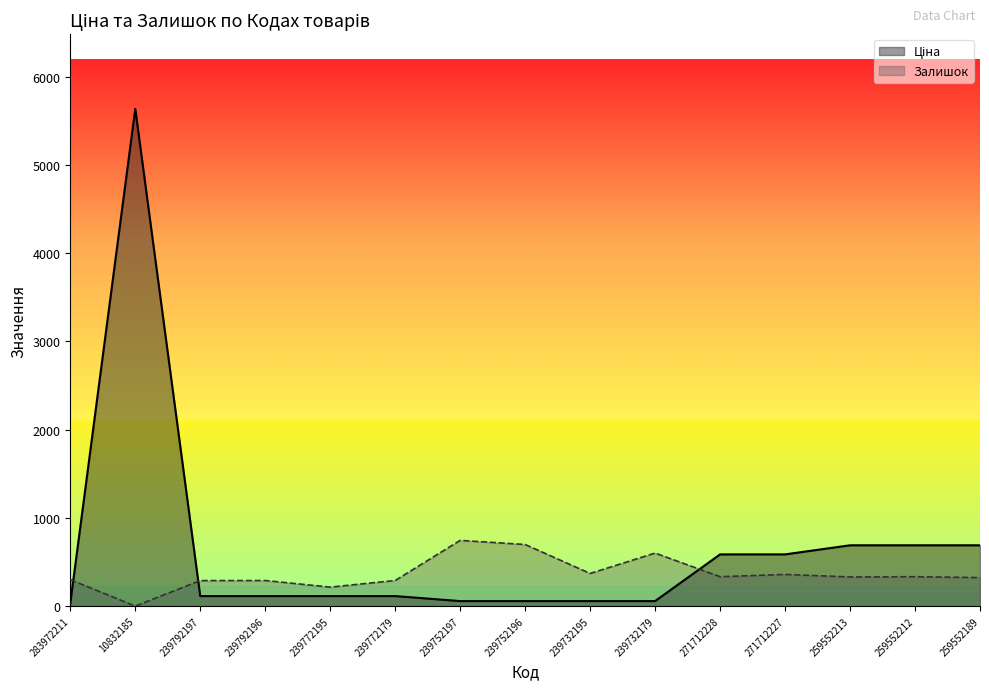

Which label corresponds to the smallest value in the chart?

10832185